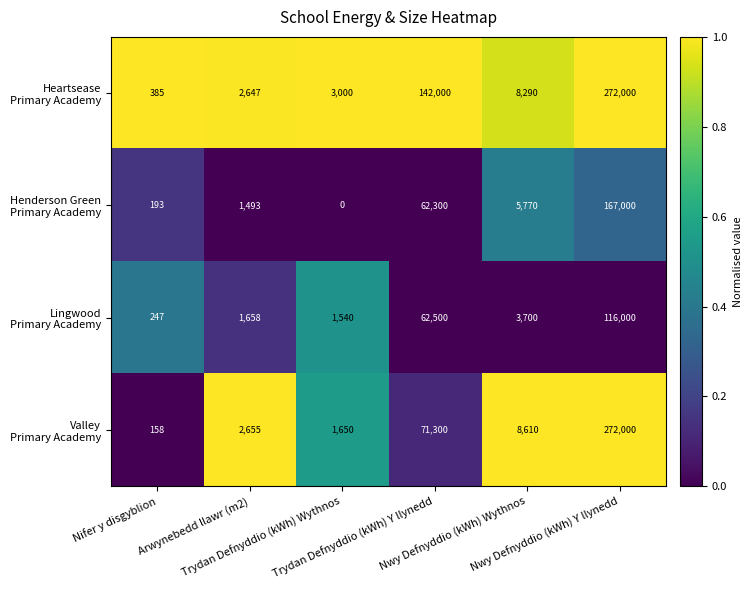

What is the greatest value displayed?

272000